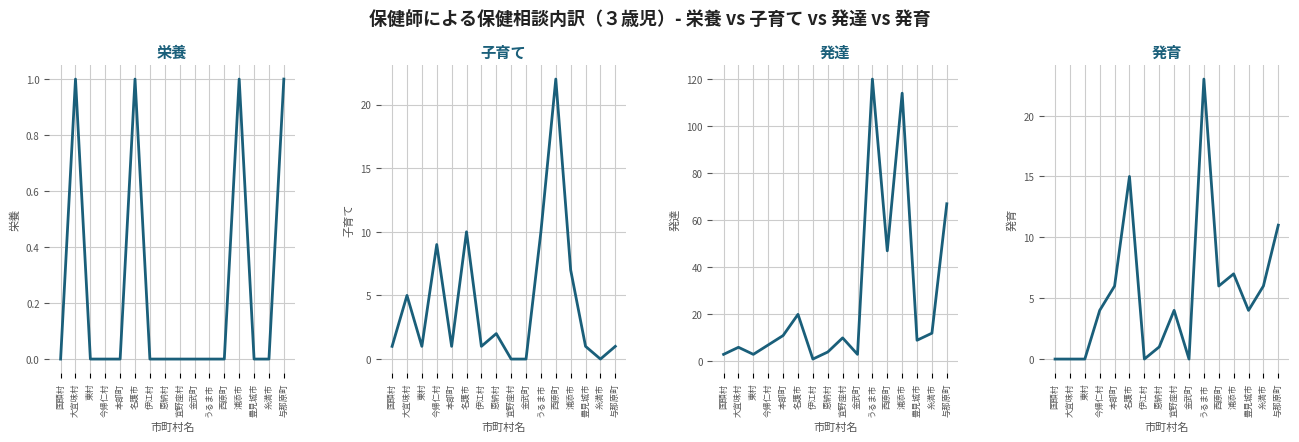

How many values in 子育て are above zero?

13